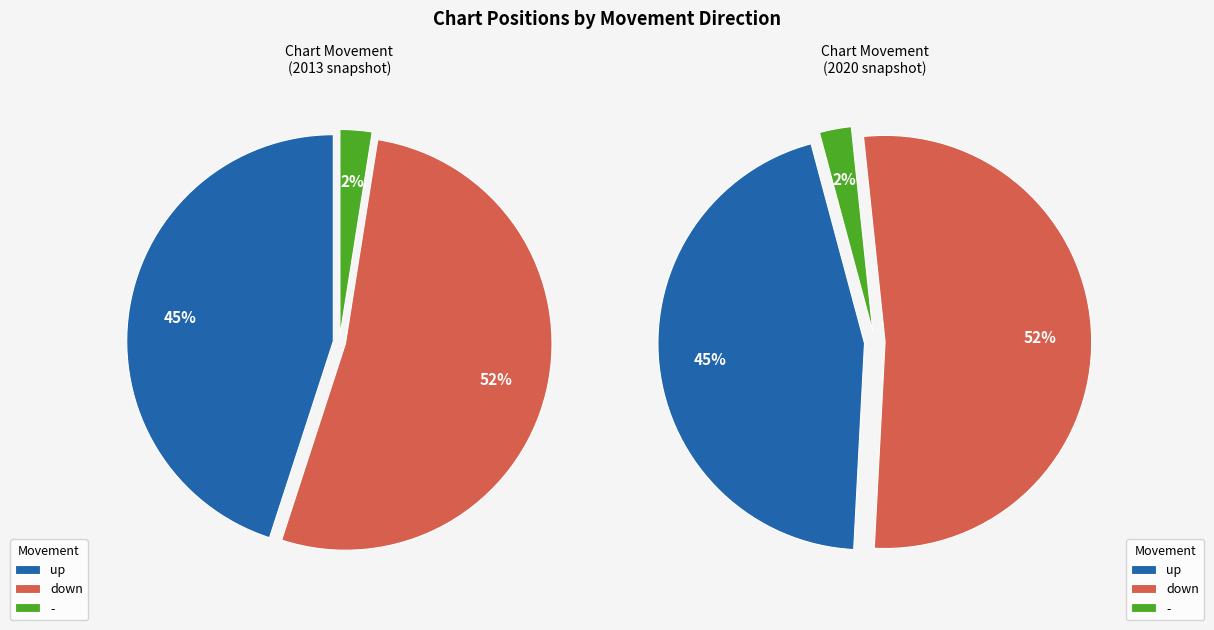

To the nearest percent, what is the difference between the largest and smallest slice percentages?

50%